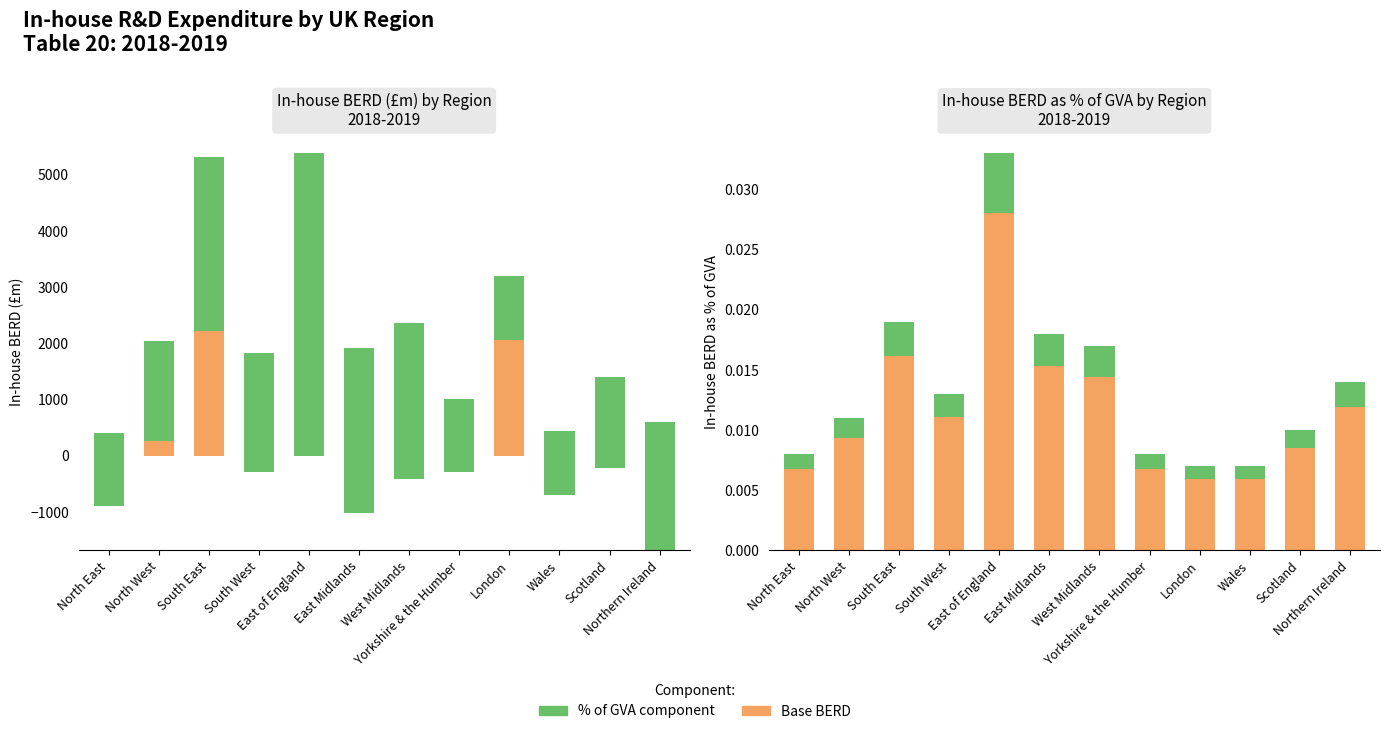

How many data points in In-house BERD (£m) are above 1922?

5